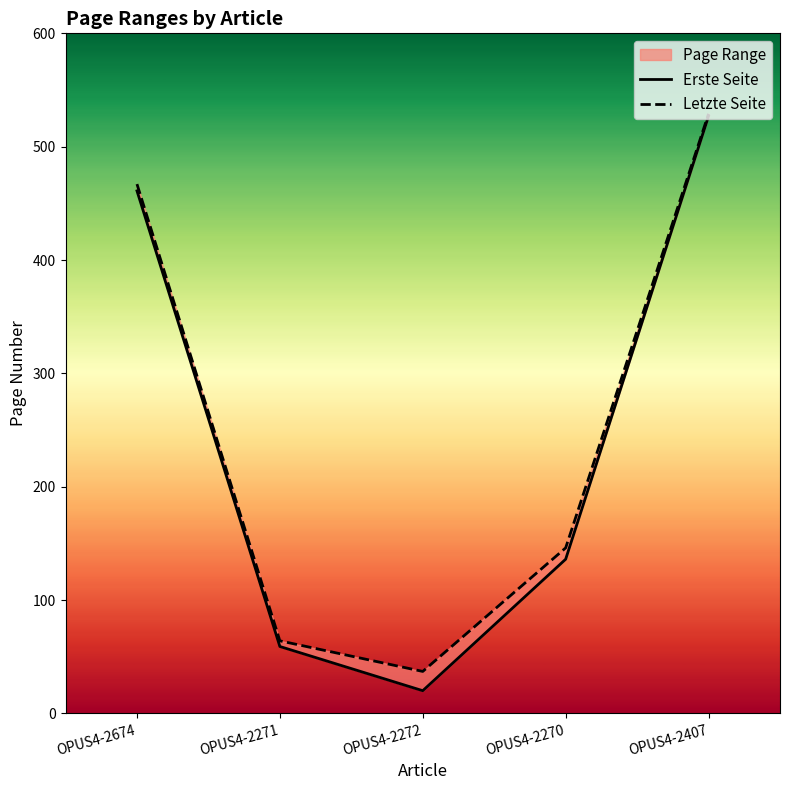

True or false: Letzte Seite and Erste Seite intersect in this chart.

False